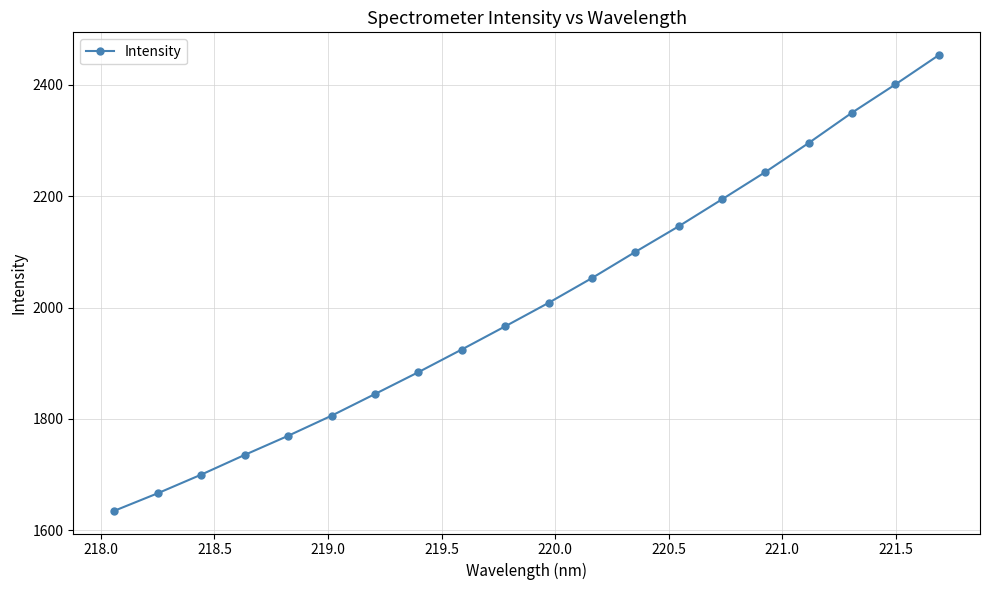

What is the smallest value displayed?

1635.0